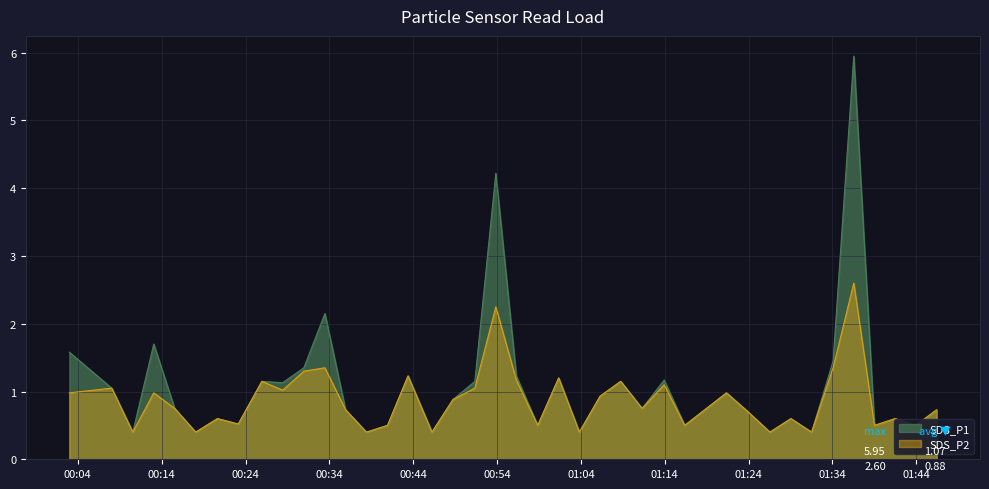

Read the SDS_P1 value at 2023/12/11 01:13:56.

1.2